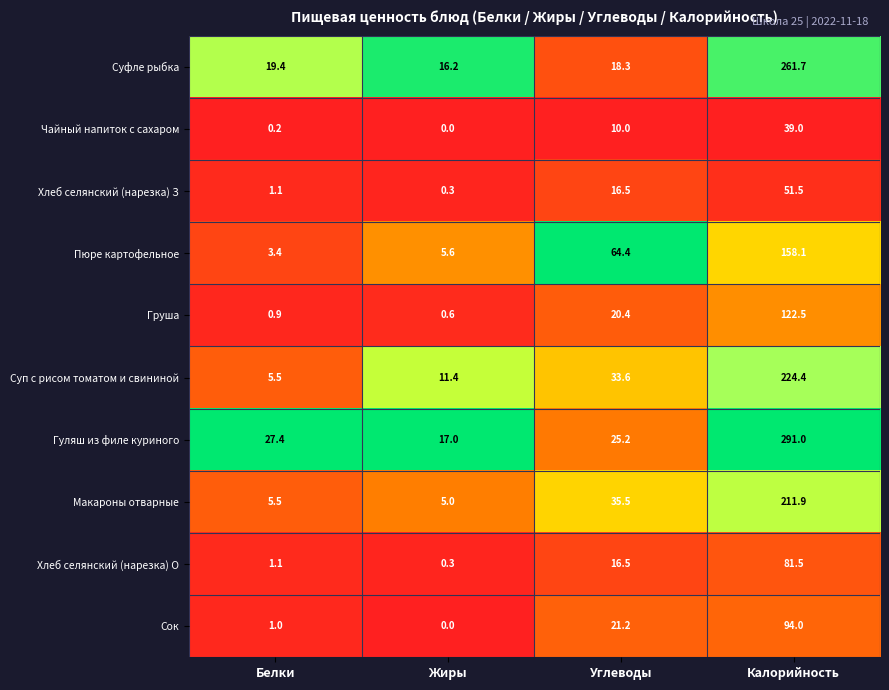

What is the difference between the highest and lowest values at Калорийность?

252.0